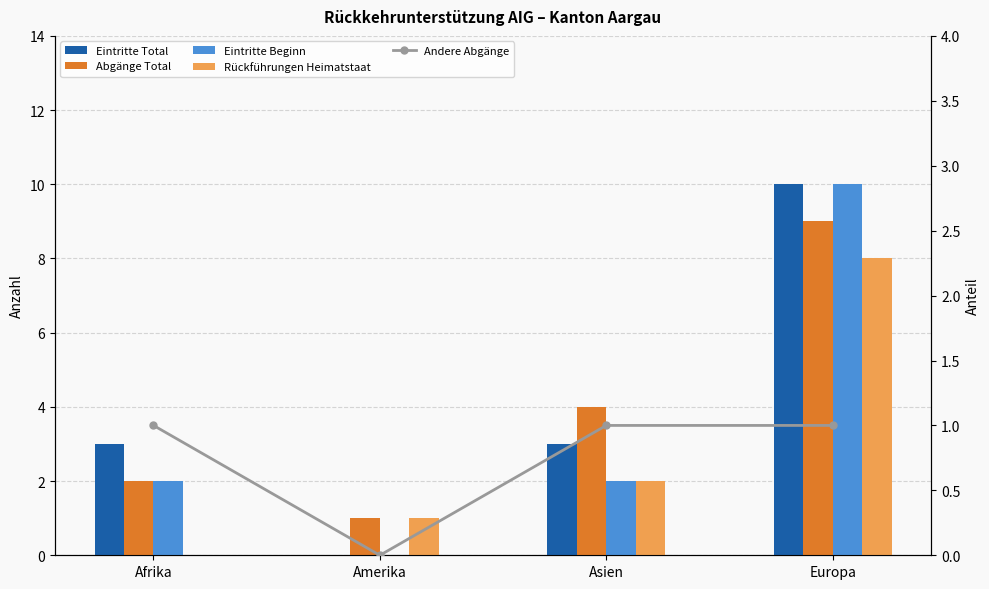

At which category is the sum across all series the highest?

Europa